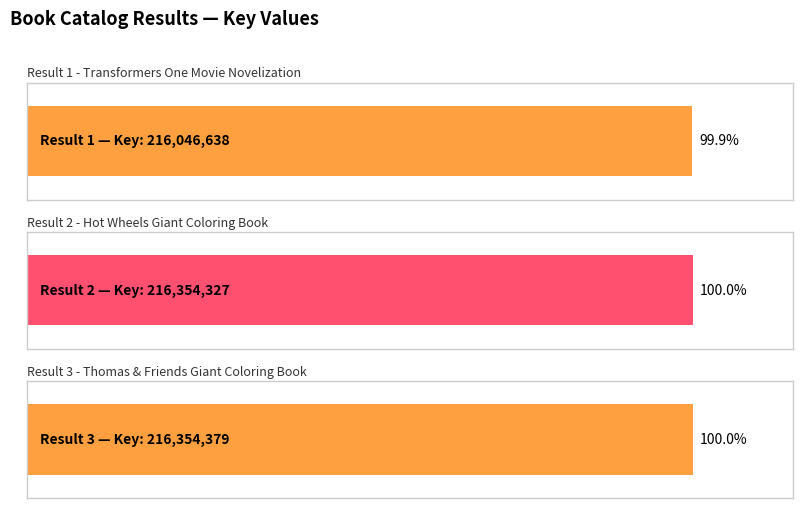

Reading left to right, what are all the values shown in this chart?

1=216046638	2=216354327	3=216354379